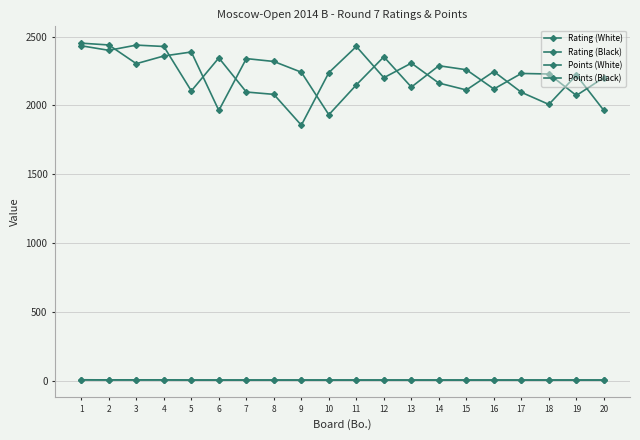

Reading right to left, what are all the values shown in this chart?

Rating (White): 2202	2072	2228	2232	2119	2259	2288	2133	2353	2149	1932	2241	2319	2340	1963	2388	2359	2303	2439	2452
Rating (Black): 1963	2220	2007	2095	2246	2112	2162	2307	2201	2428	2238	1856	2080	2097	2345	2105	2428	2438	2400	2433
Points (White): 4	4	4	4	4	4	4	4	4	4	4	4	4	4	4	4	5	5	5	5
Points (Black): 4	4	4	4	4	4	4	4	4	4	4	4	4	4	4	4	5	5	5	6